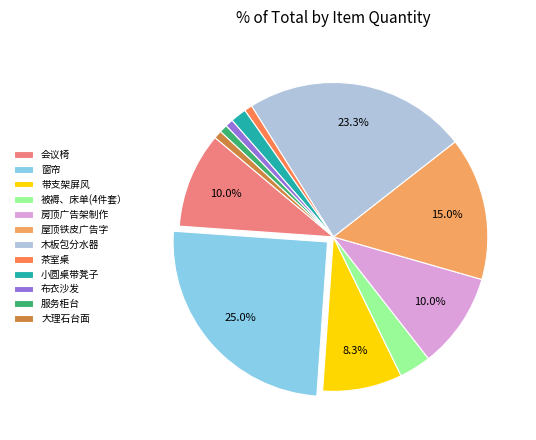

Combined, do 茶室桌 and 大理石台面 account for over 50%?

No